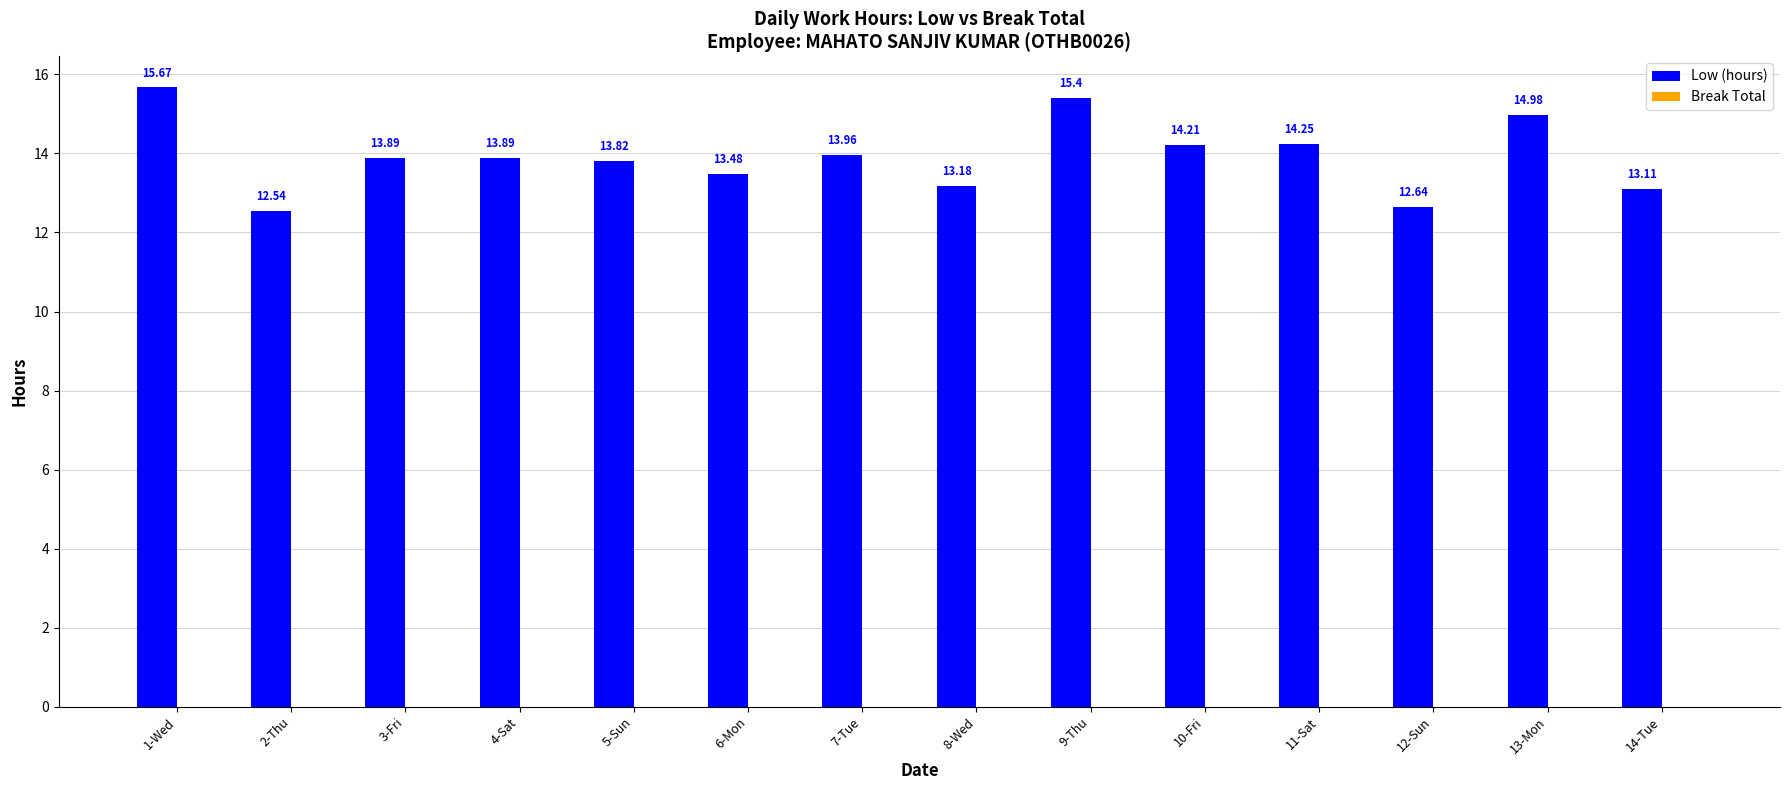

Count the number of categories in the chart.

14